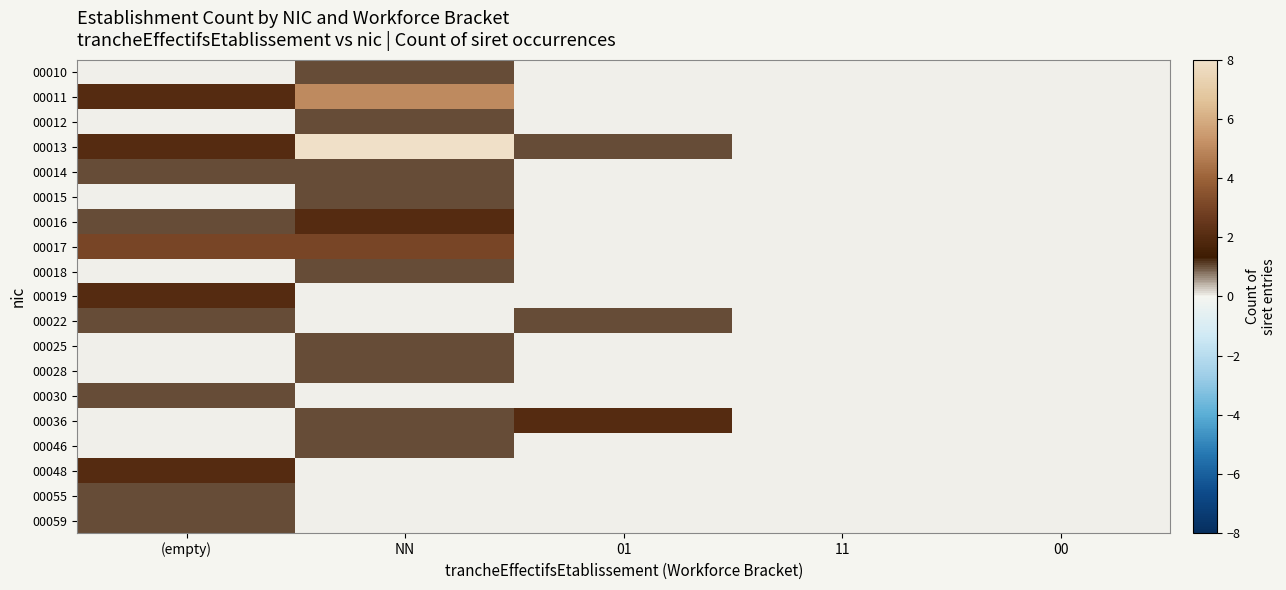

List the series in order of their peak value, lowest first.

00010, 00012, 00014, 00015, 00018, 00022, 00025, 00028, 00030, 00046, 00055, 00059, 00016, 00019, 00036, 00048, 00017, 00011, 00013